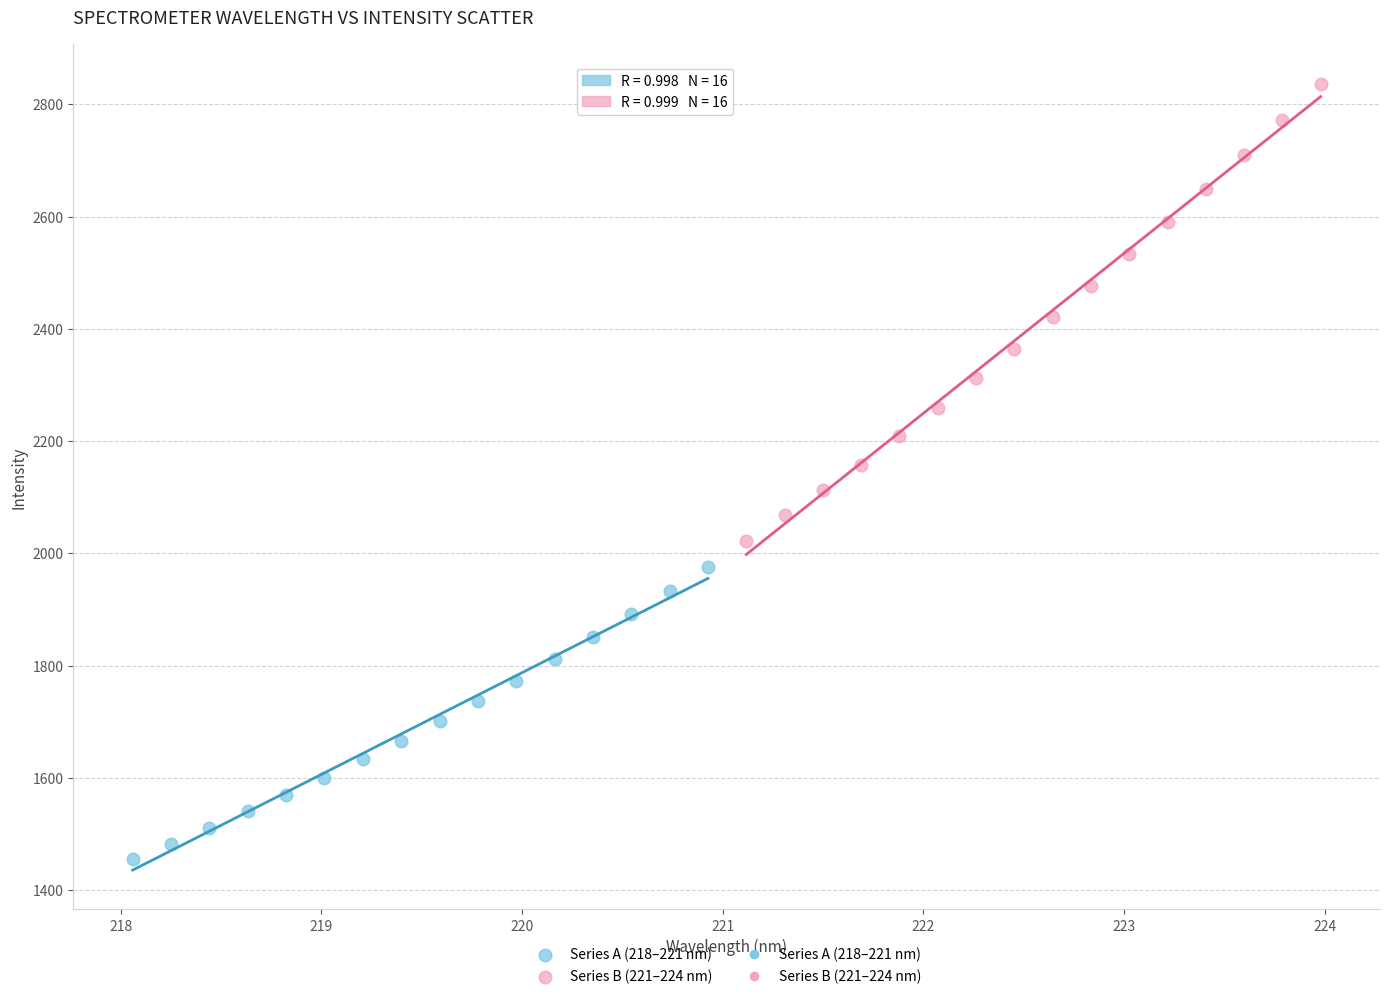

Which series reaches the minimum Y coordinate?

Series A (218–221 nm)